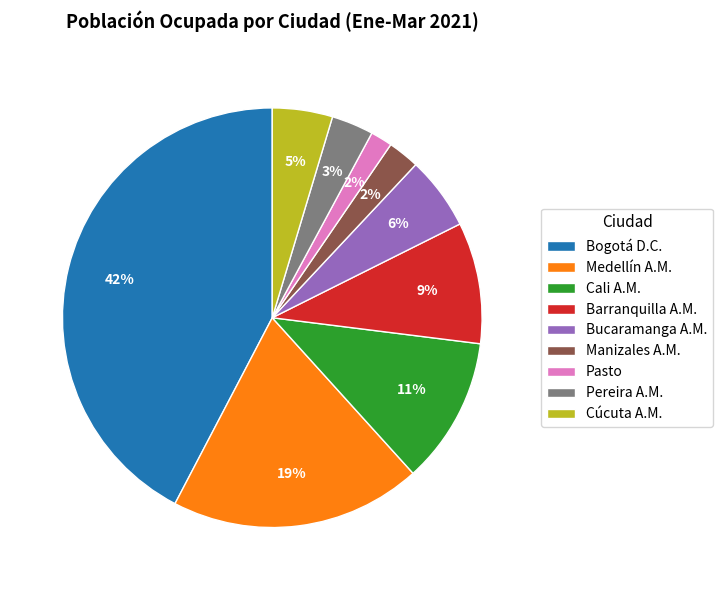

True or false: Cali A.M. accounts for 25% of the total.

False